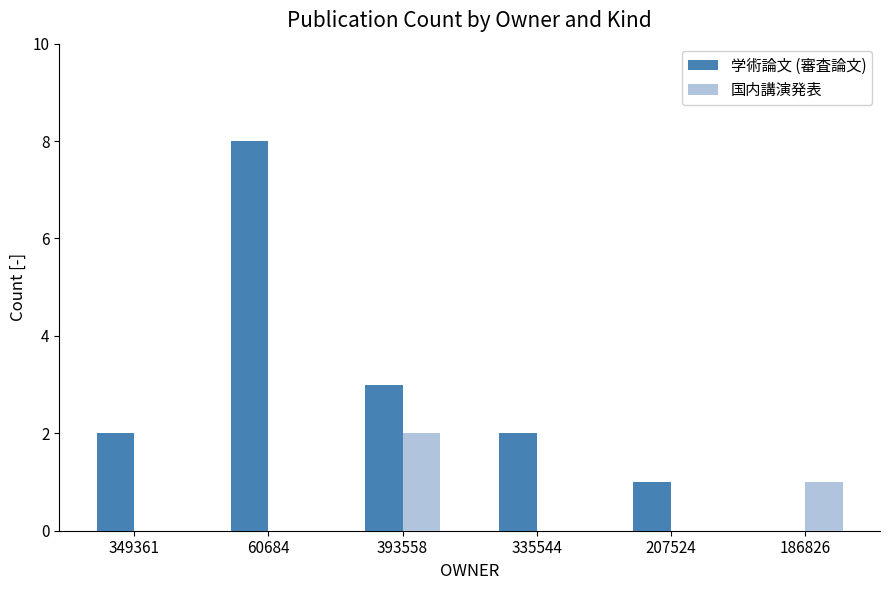

Reading left to right, list all the values displayed in this chart.

学術論文 (審査論文): 2	8	3	2	1	0
国内講演発表: 0	0	2	0	0	1